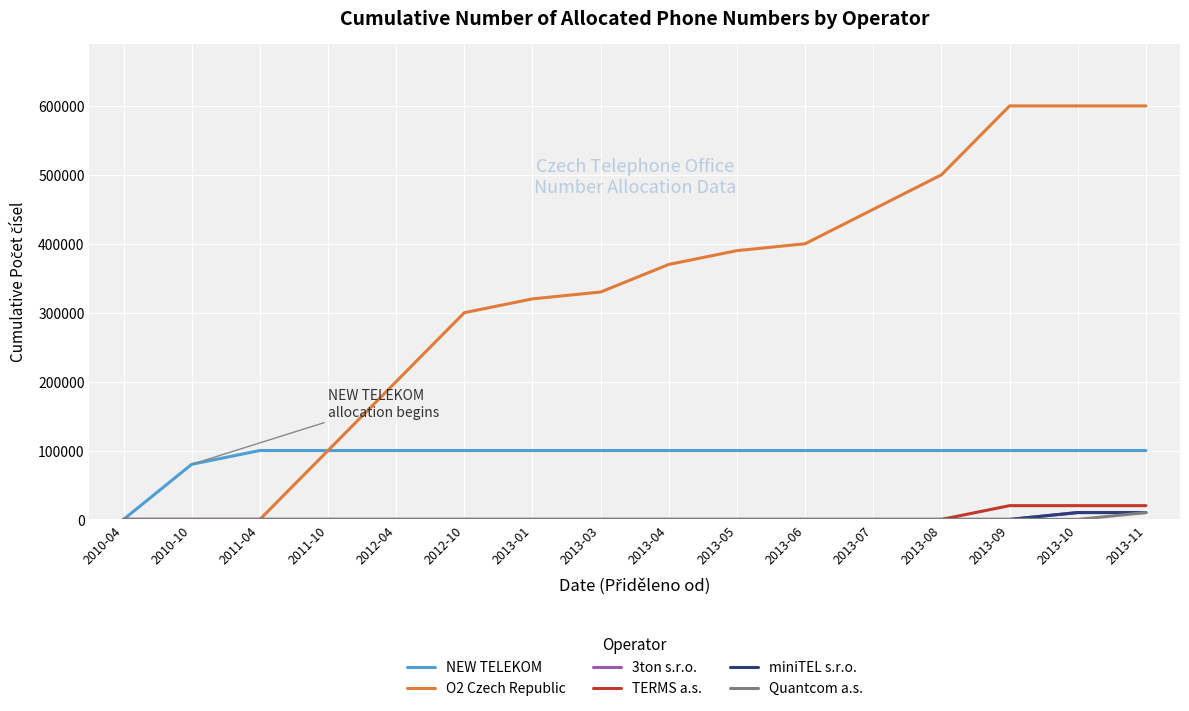

At which label does 3ton s.r.o. reach its peak?

2013-10